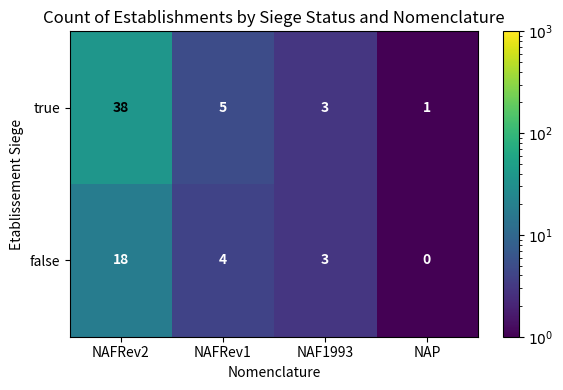

Which series has the widest spread of values?

true